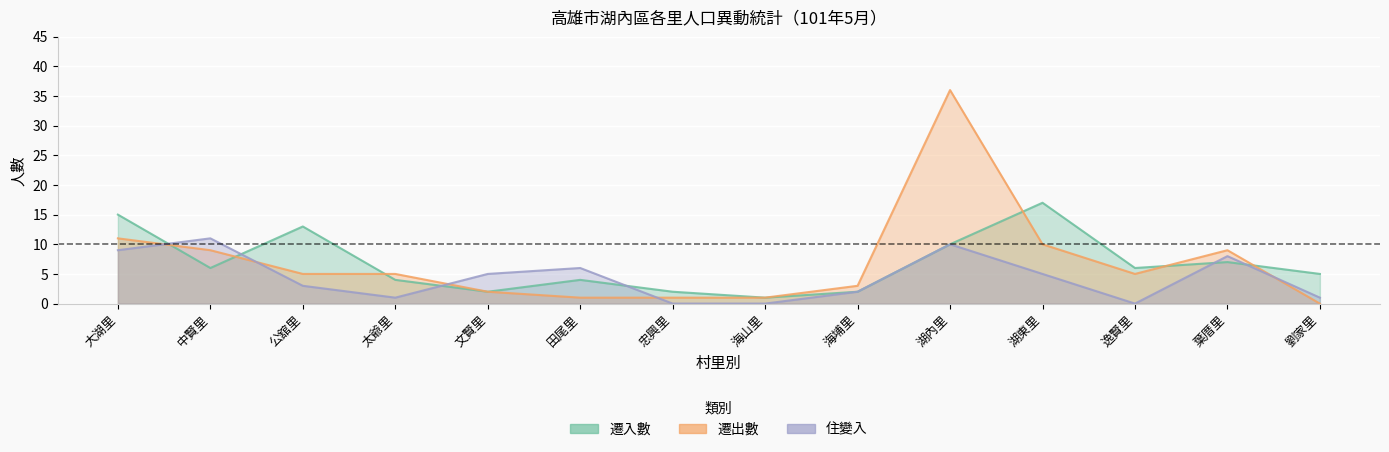

What is the spread (max minus min) of values at 葉厝里?

2